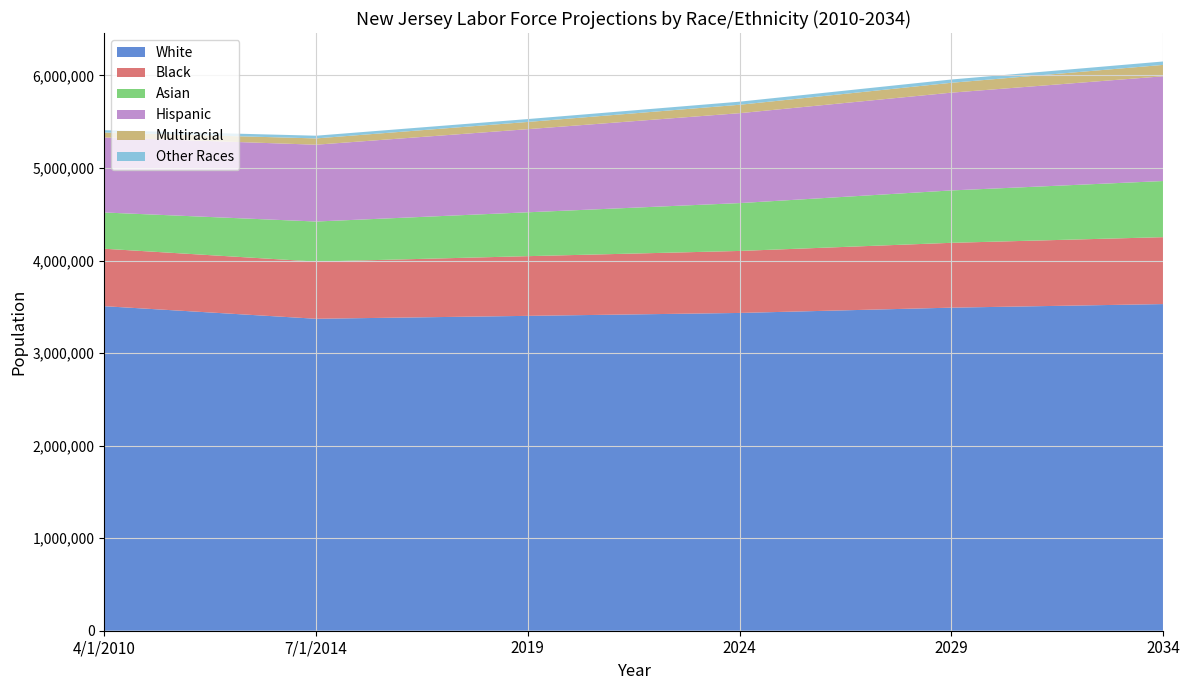

Reading right to left, extract all data points from this chart.

White: 2034=3529269.0	2029=3490559.2	2024=3433472.1	2019=3401995.6	7/1/2014=3370600.0	4/1/2010=3506400.0
Black: 2034=722895.2	2029=700529.8	2024=669846.8	2019=644952.2	7/1/2014=617700.0	4/1/2010=620700.0
Asian: 2034=606545.0	2029=566029.4	2024=517008.2	2019=474035.4	7/1/2014=432900.0	4/1/2010=391800.0
Hispanic: 2034=1131689.0	2029=1056371.6	2024=971399.9	2019=898091.7	7/1/2014=829900.0	4/1/2010=810900.0
Multiracial: 2034=123033.4	2029=106735.2	2024=90921.6	2019=78028.0	7/1/2014=68100.0	4/1/2010=52800.0
Other Races: 2034=36915.8	2029=35457.1	2024=33421.8	2019=31125.2	7/1/2014=29200.0	4/1/2010=25300.0